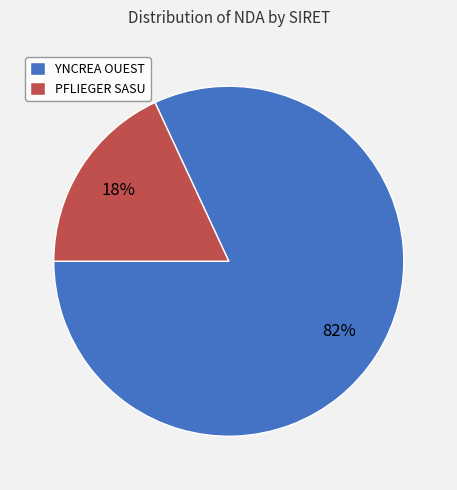

Does PFLIEGER SASU represent more than half of the total?

No